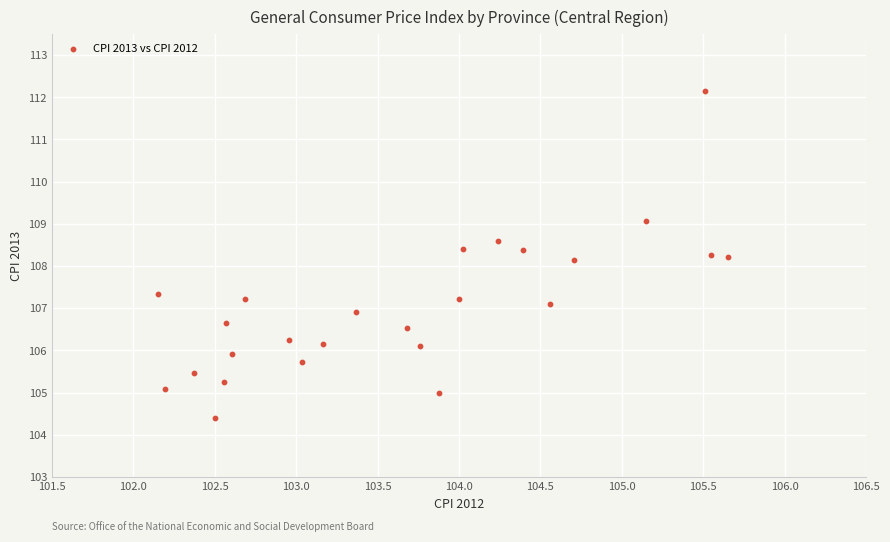

What is the range of X values (max minus min)?

3.5